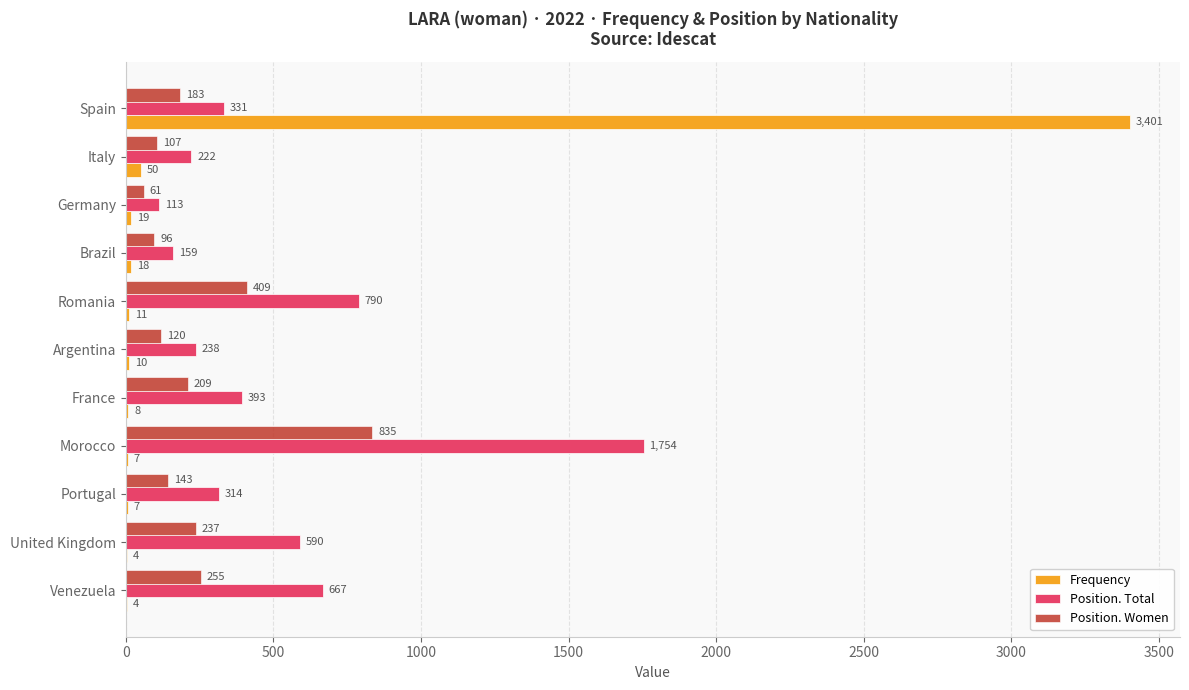

The Frequency series shows 4 at United Kingdom. True or false?

True